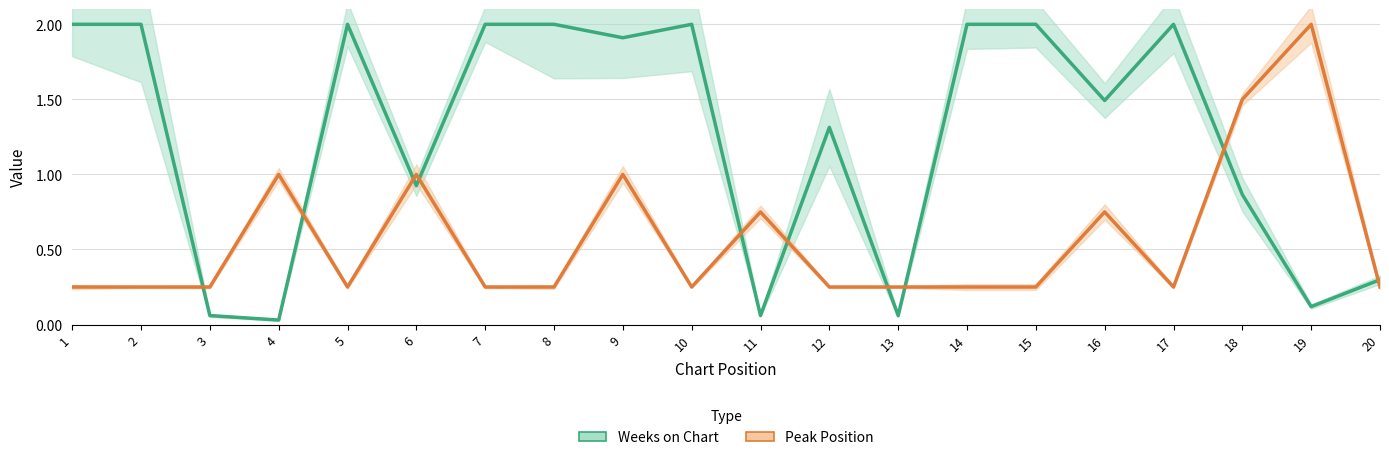

What is the value of the Weeks on Chart point at the 14th from the left?

2.0